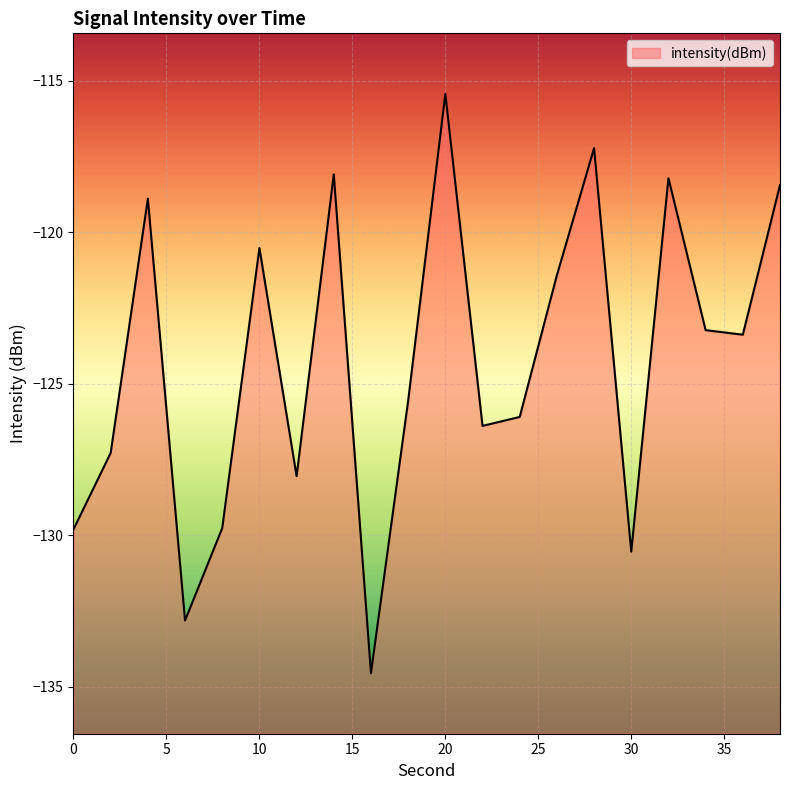

The chart shows a value of -69.2 at 10. True or false?

False